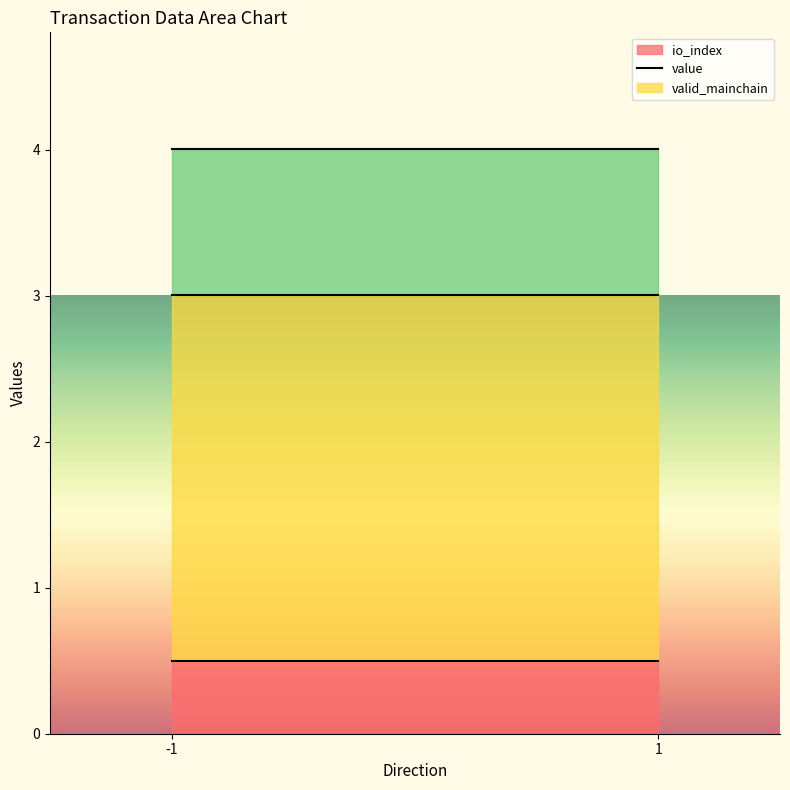

How many distinct data groups are displayed?

3